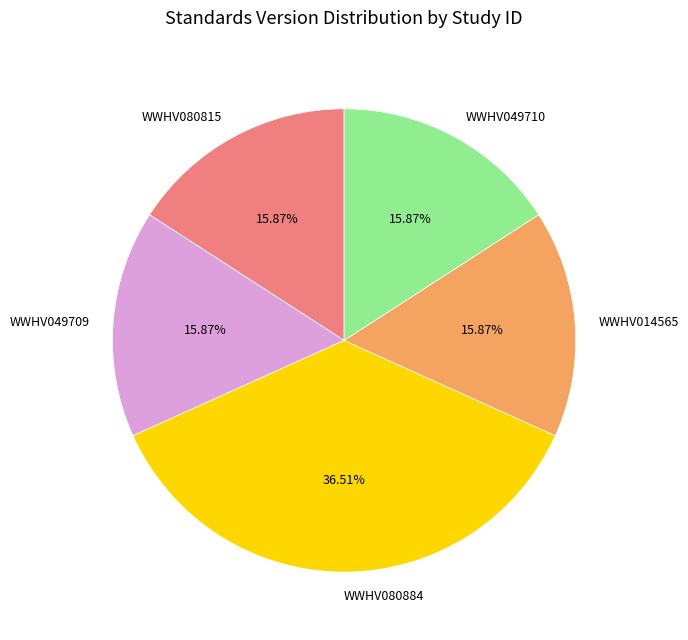

Does WWHV014565 represent more than half of the total?

No